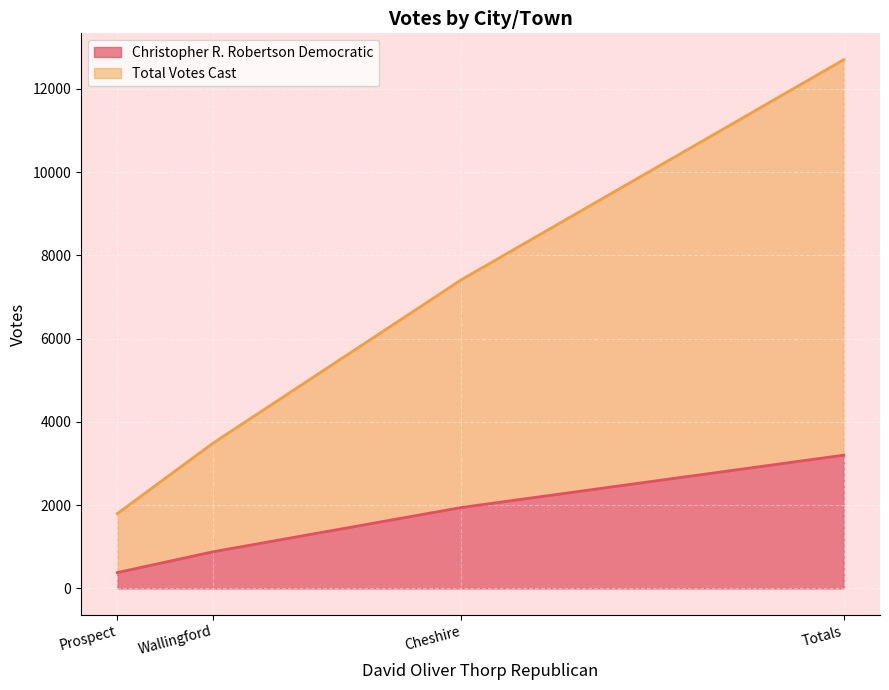

Does the chart display data point markers on the line(s)?

No